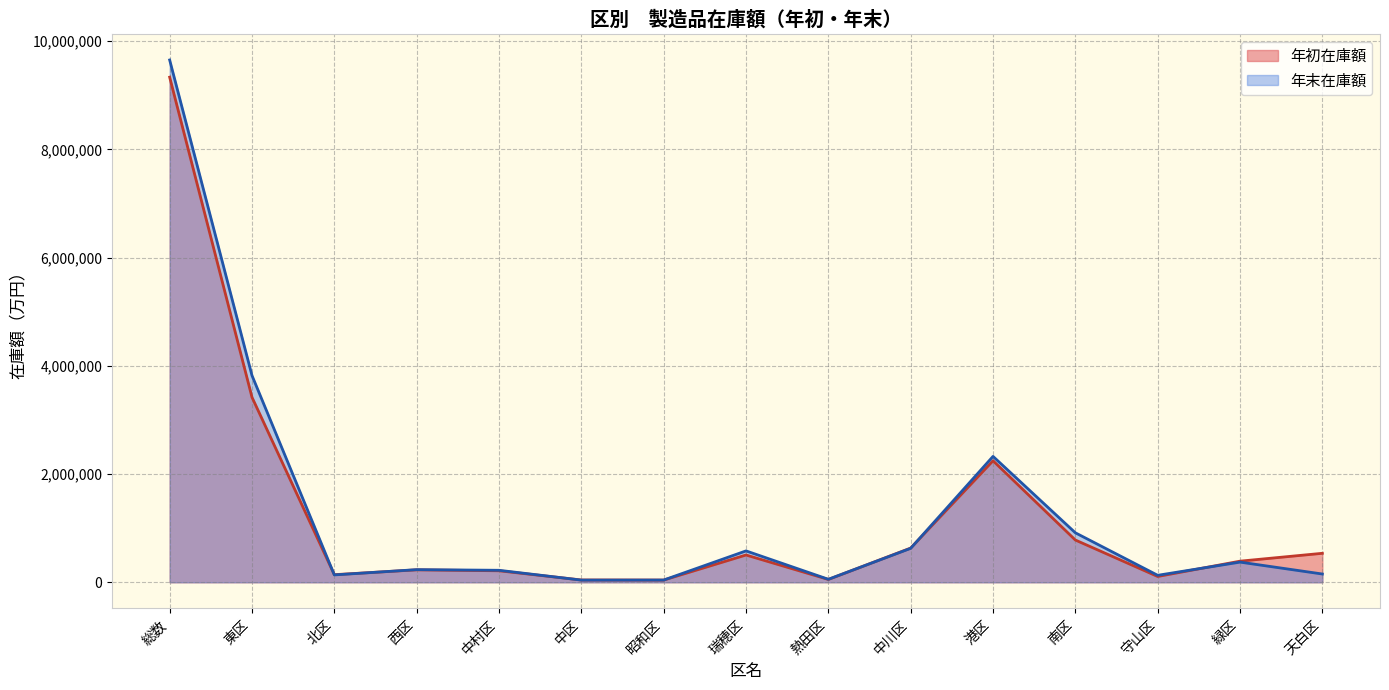

Read the 年初在庫額 value at 総数, to the nearest 50.

9332500